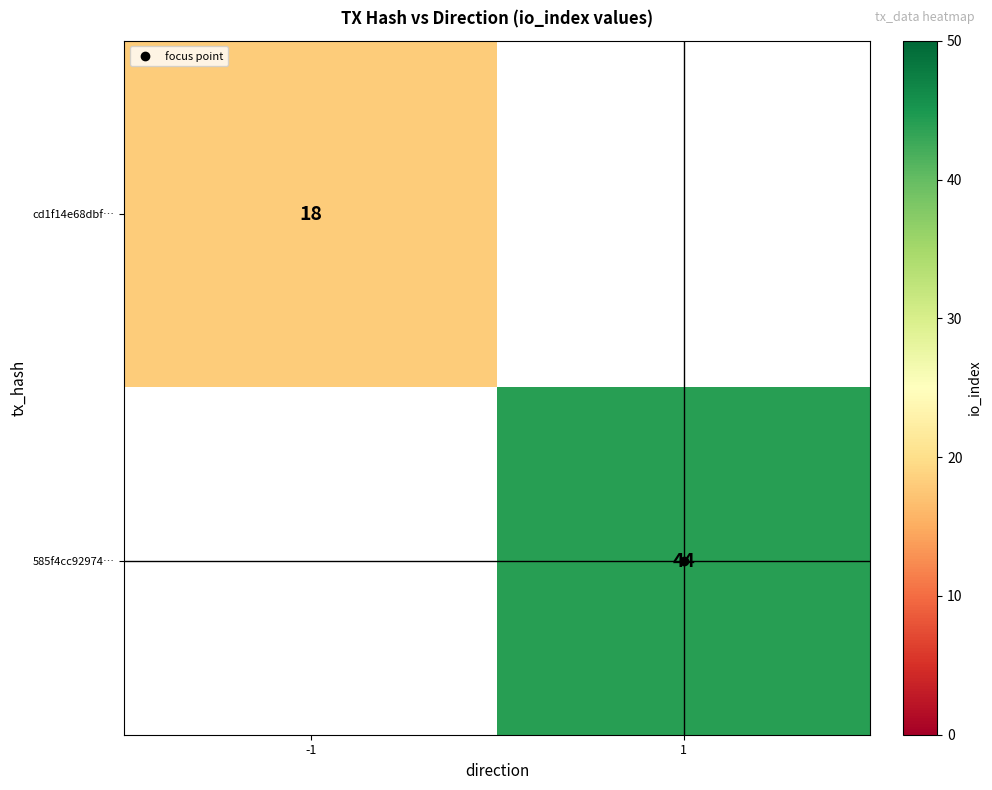

What is the minimum value for cd1f14e68dbf…?

18.0